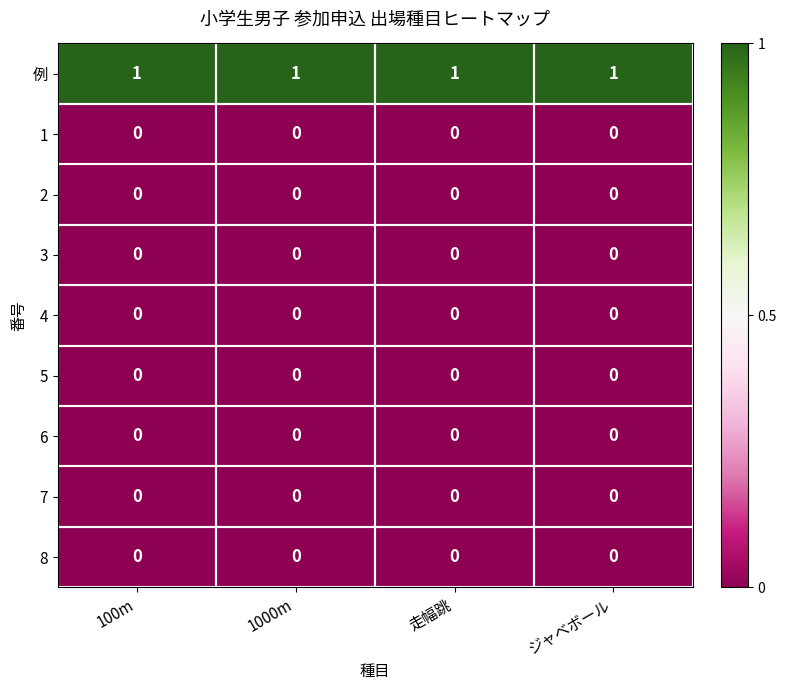

At how many categories does at least one series exceed 0?

4